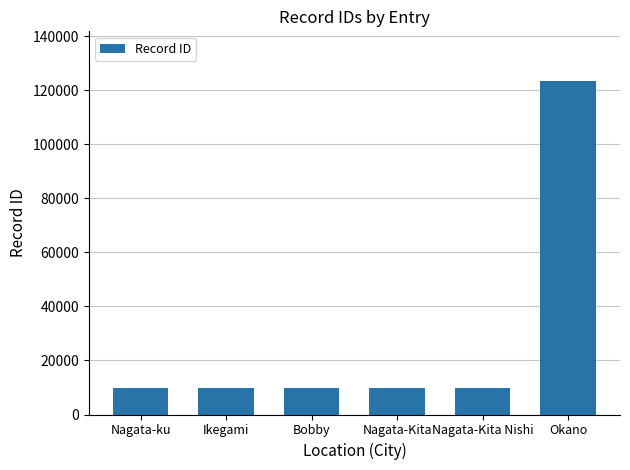

True or false: the data shows 164837 at Okano.

False